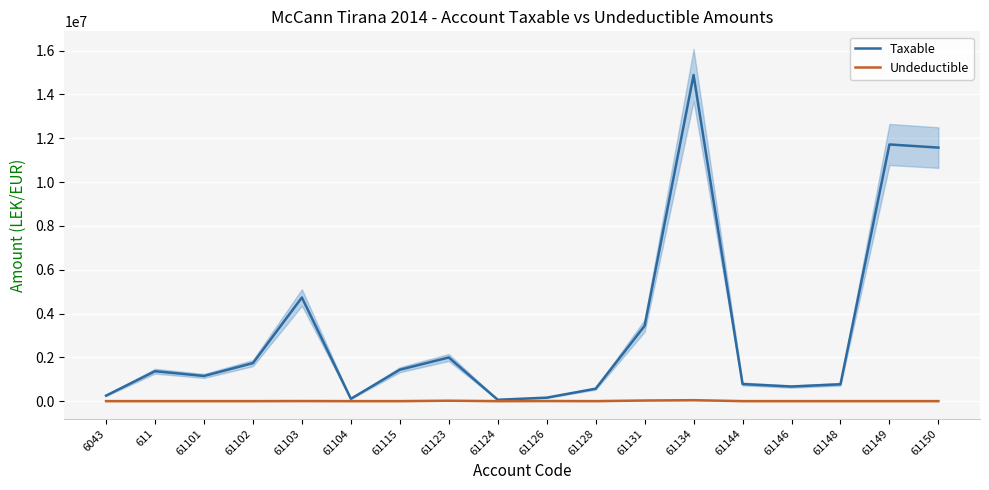

What is the difference between the highest and lowest values at 61144?

779642.1